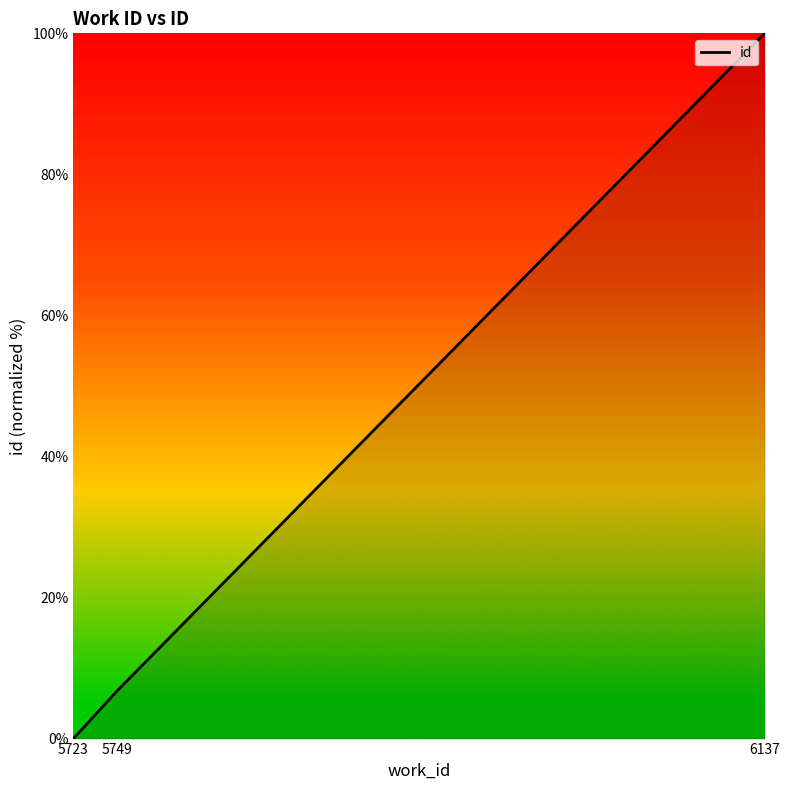

At which label is the value closest to 50?

5749